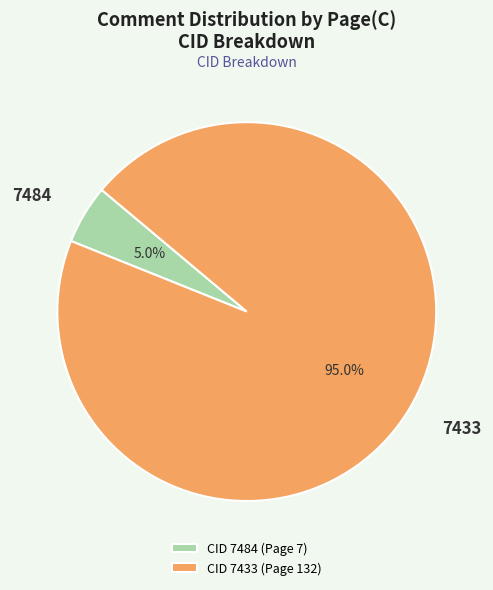

Which category accounts for the majority?

7433